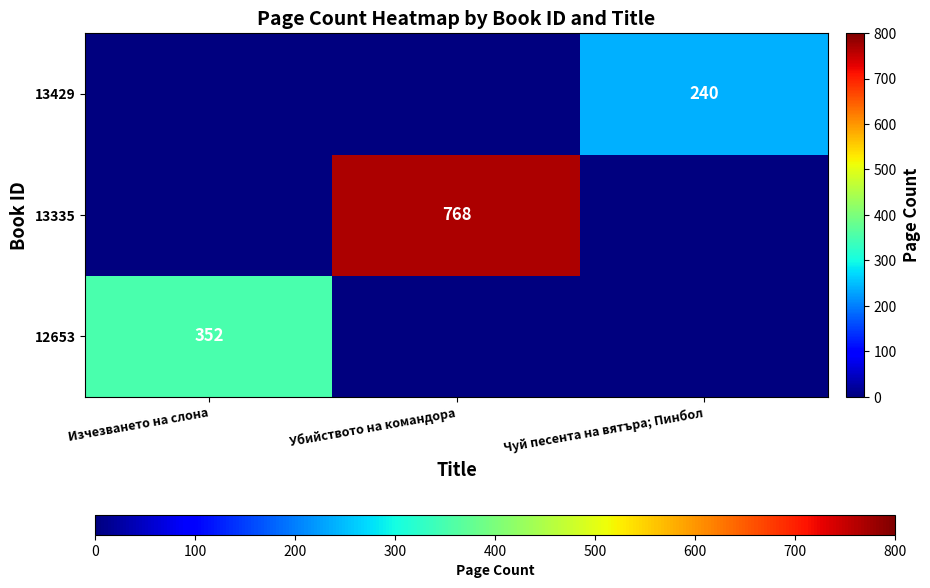

The 13429 series shows 240 at Чуй песента на вятъра; Пинбол. True or false?

True